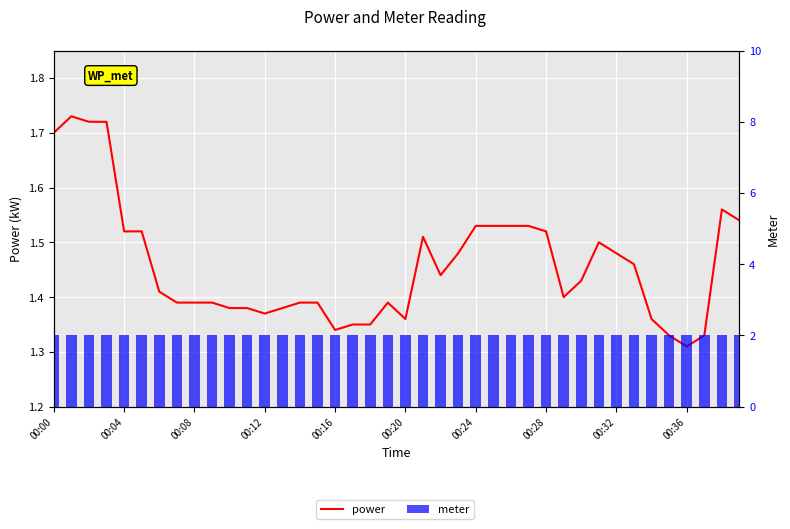

What is the value of the power bar at the 31st from the left?

1.4